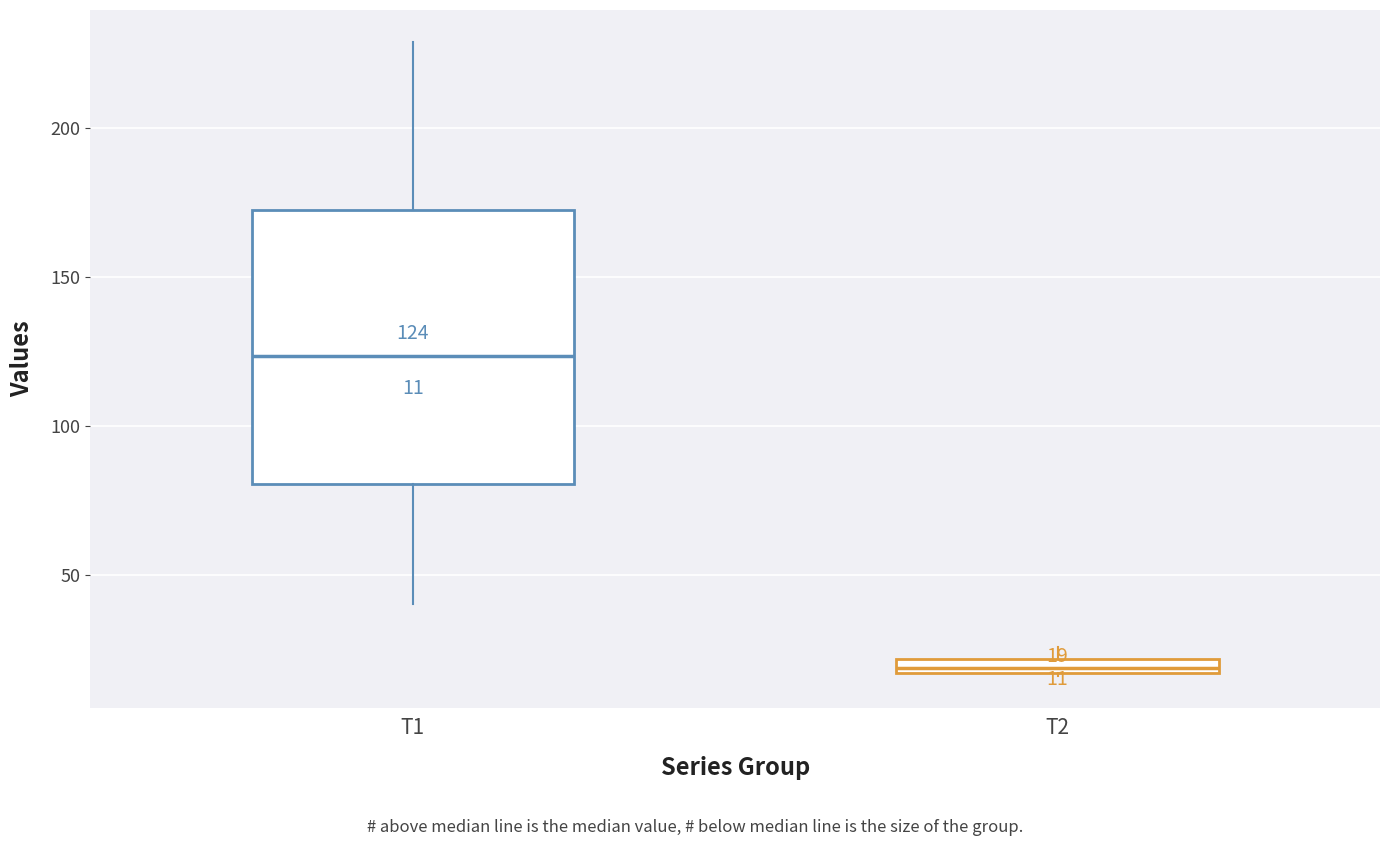

Which box's median line is the lowest?

T2